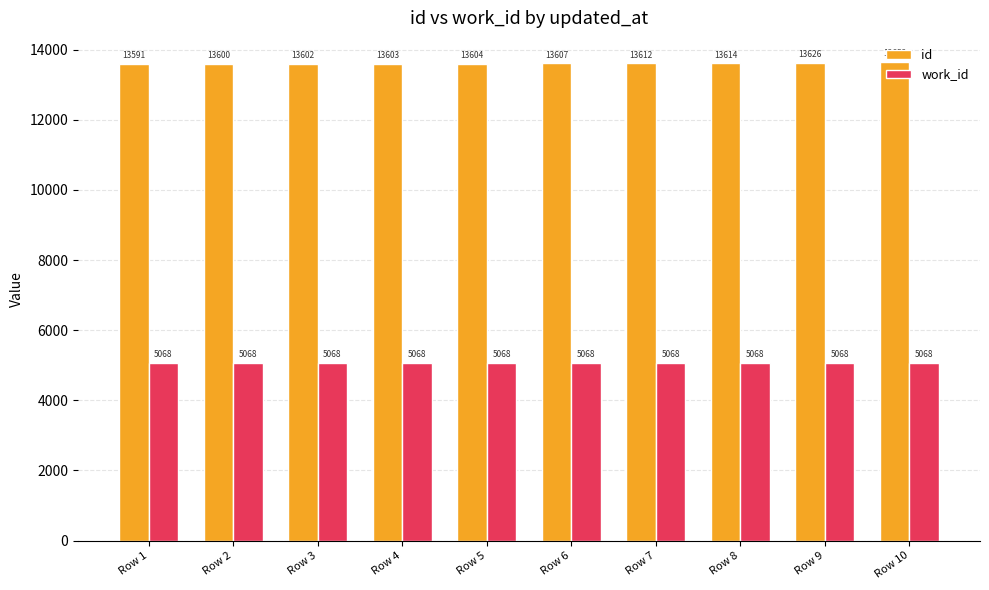

The value of work_id at Row 9 is 1839. True or false?

False